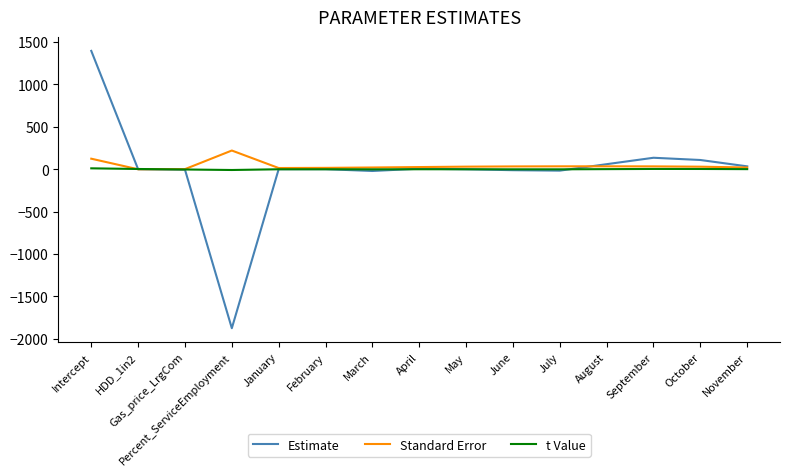

What is the maximum value shown in the chart?

1396.0